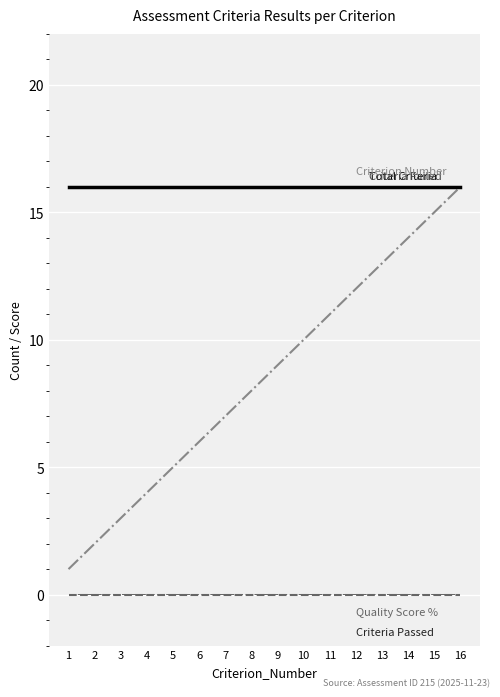

Does the chart display data point markers on the line(s)?

No